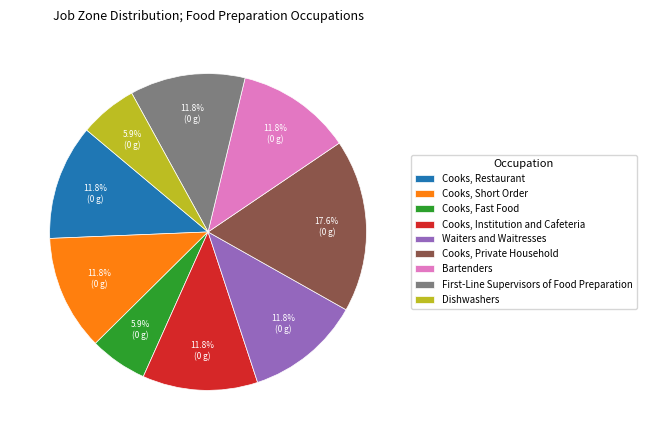

Count the number of slices in the pie.

9